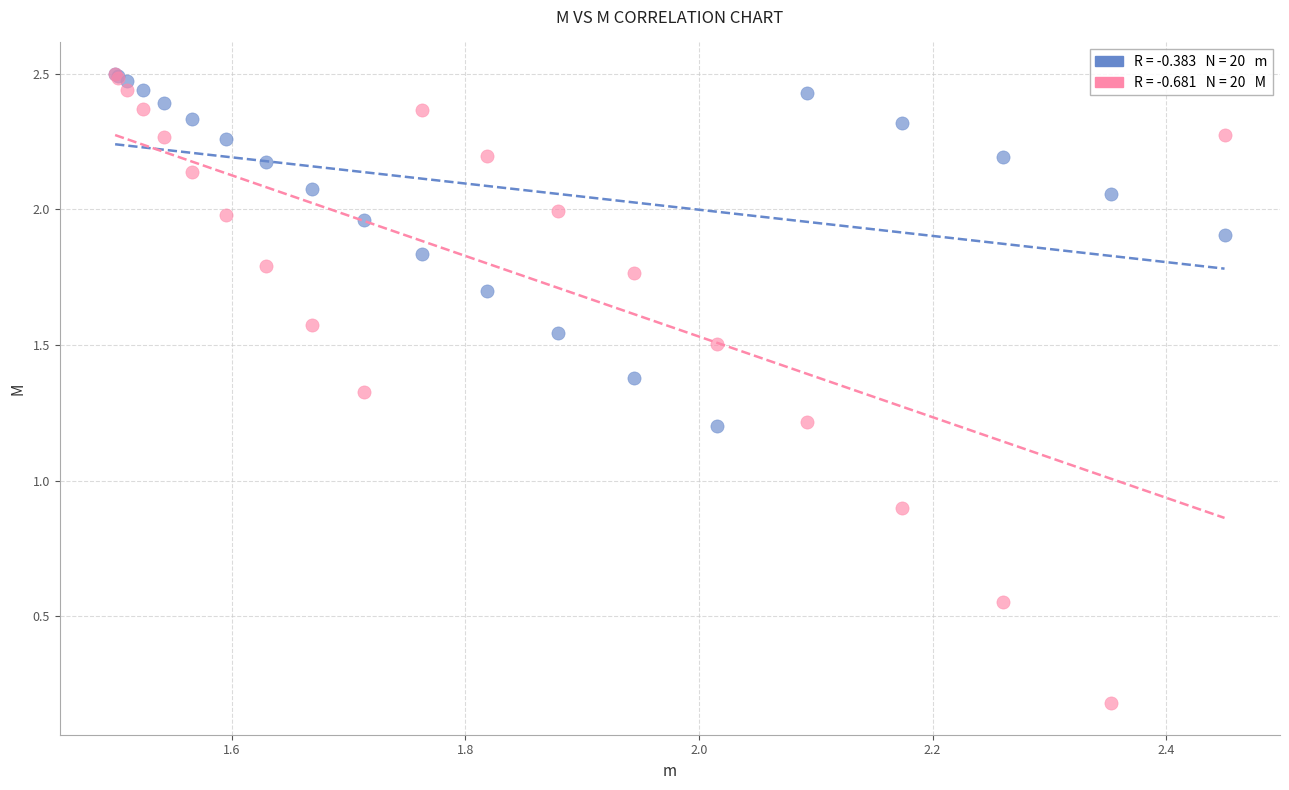

Across all series, what Y value is closest to 1?

0.9